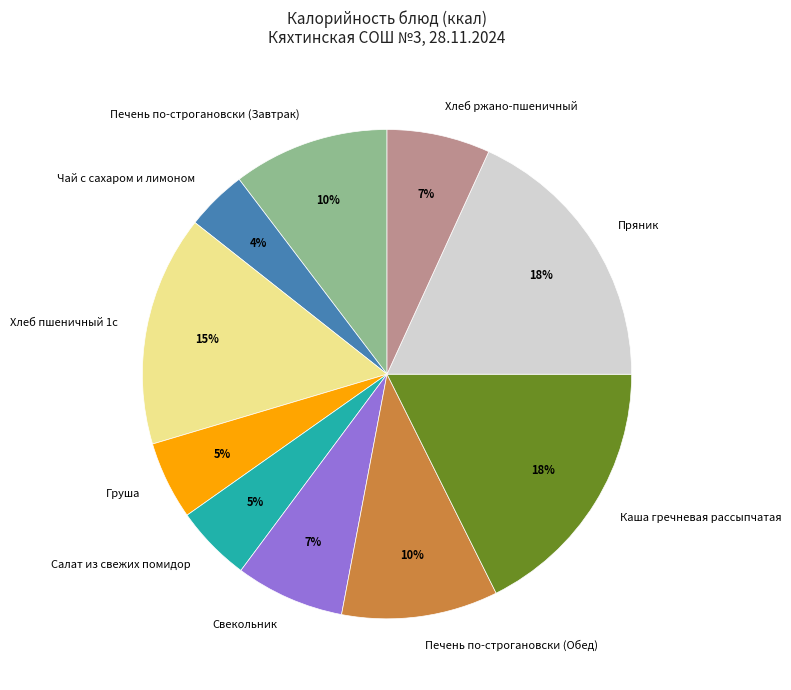

How many segments does this pie chart have?

10